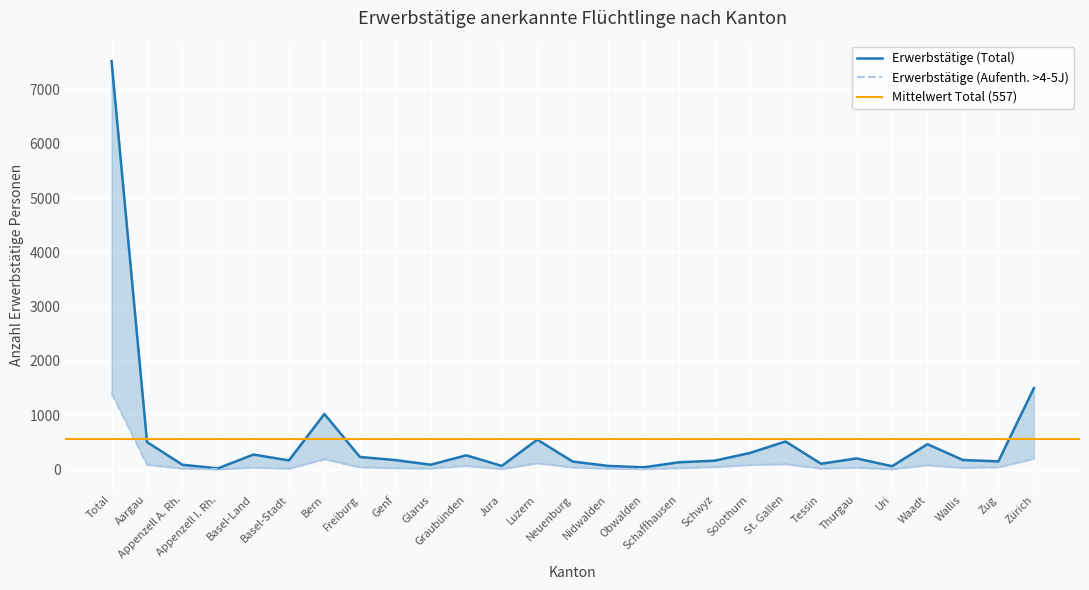

Reading left to right, list all the values displayed in this chart.

Erwerbstätige (Total): 7521	507	88	23	277	169	1024	233	175	90	263	68	551	148	68	42	135	164	307	518	107	206	62	468	176	152	1500
Erwerbstätige (Aufenth. >4-5J): 1414	89	20	5	39	18	193	44	28	21	70	11	118	41	17	9	28	49	87	100	20	38	7	82	34	44	202